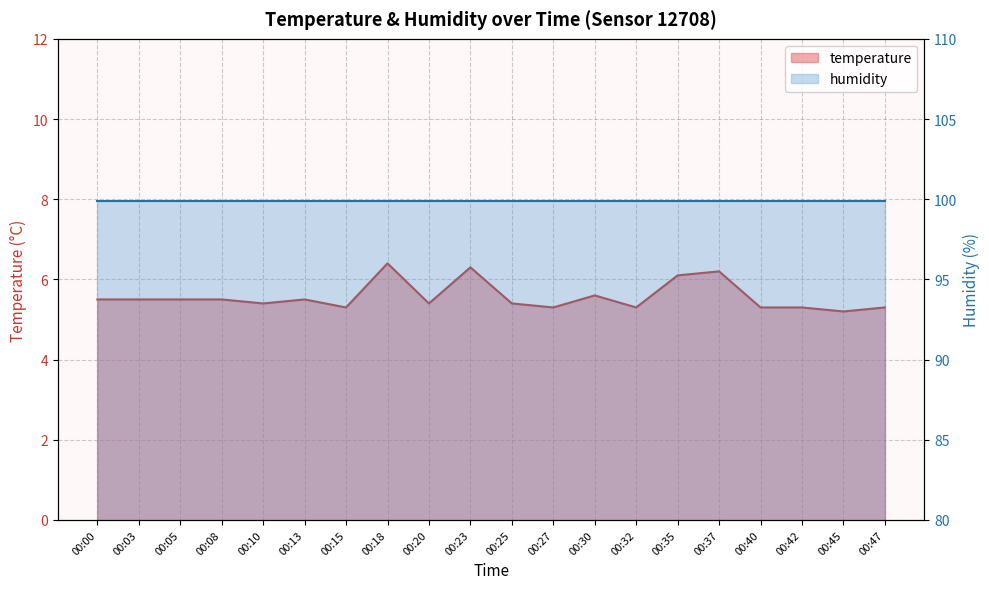

What is the sum of the values at 00:13 and 00:40?

10.8